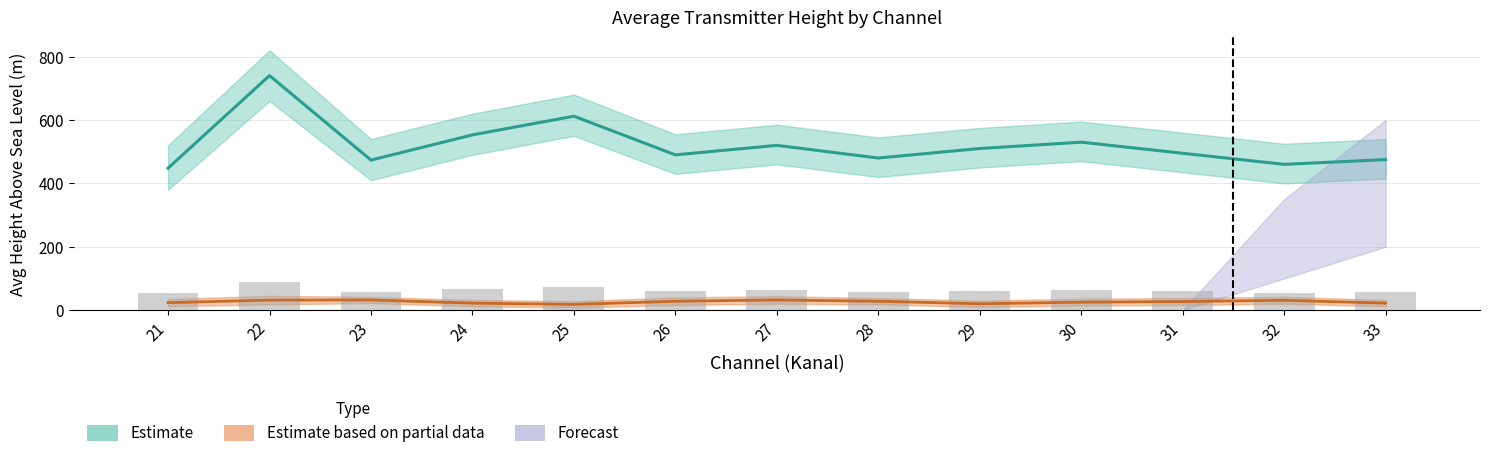

What value does the Avg Zem delka sekundy series have at 31?

24.0